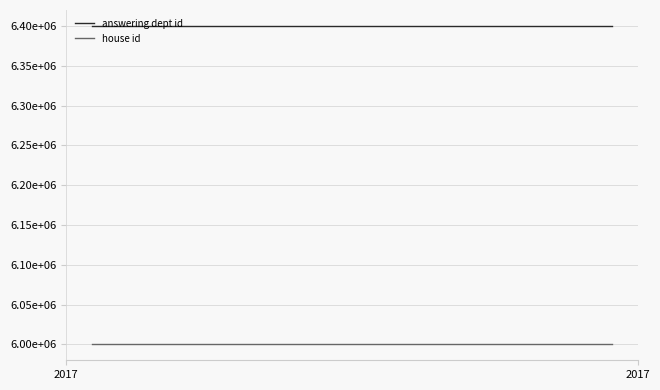

True or false: answering dept id has more than 1 points higher than both neighbors.

False